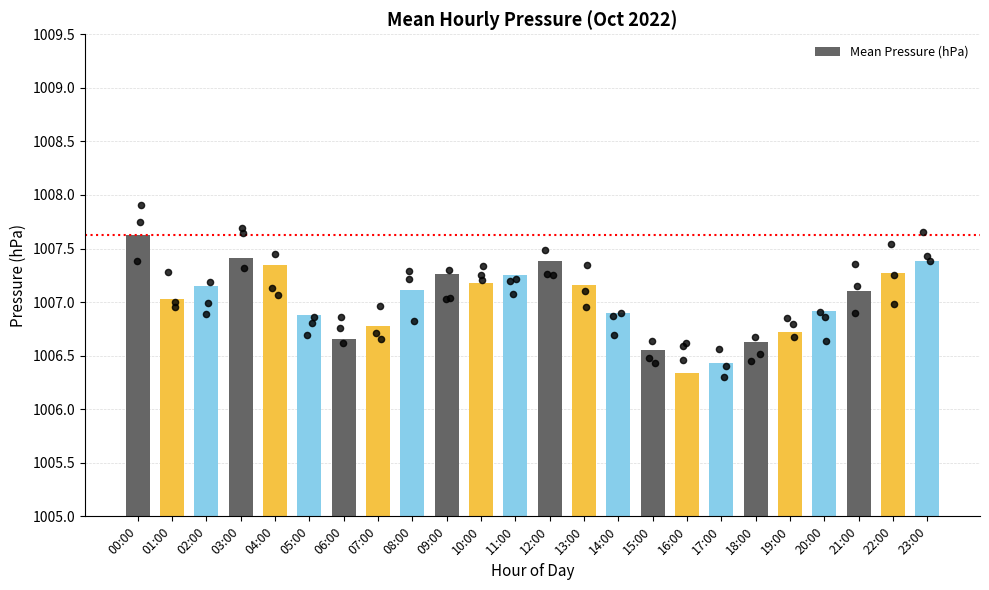

What is the change in value from 08:00 to 11:00?

+0.1